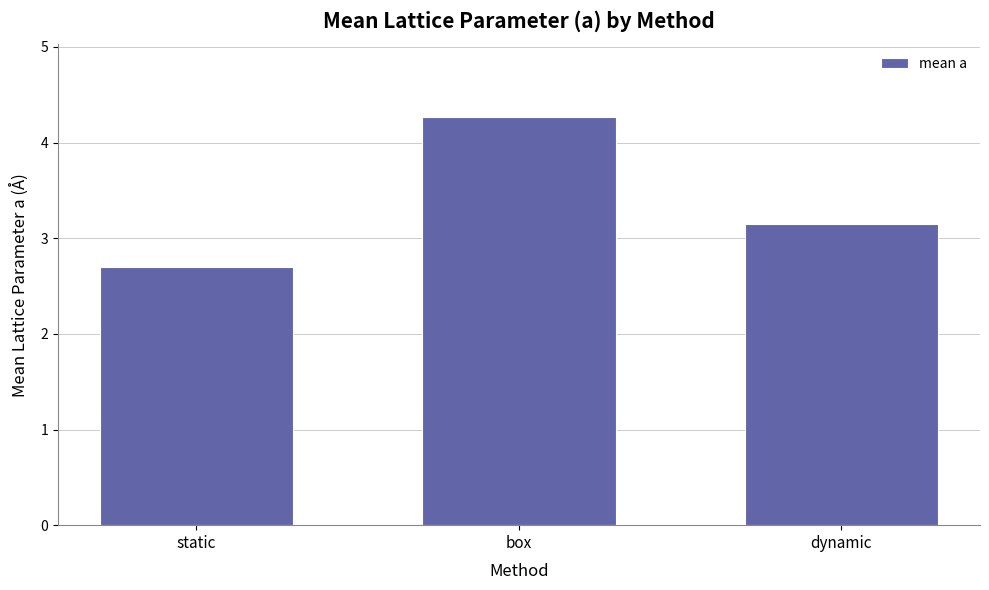

What is the label of the 2nd bar from the left?

box